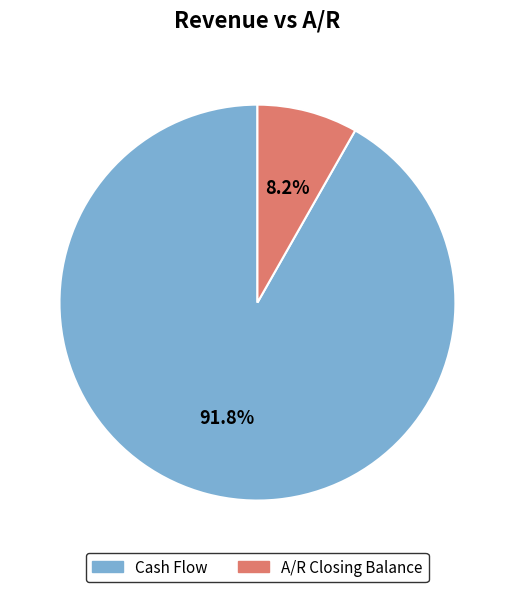

Is there a majority slice in this chart?

Yes